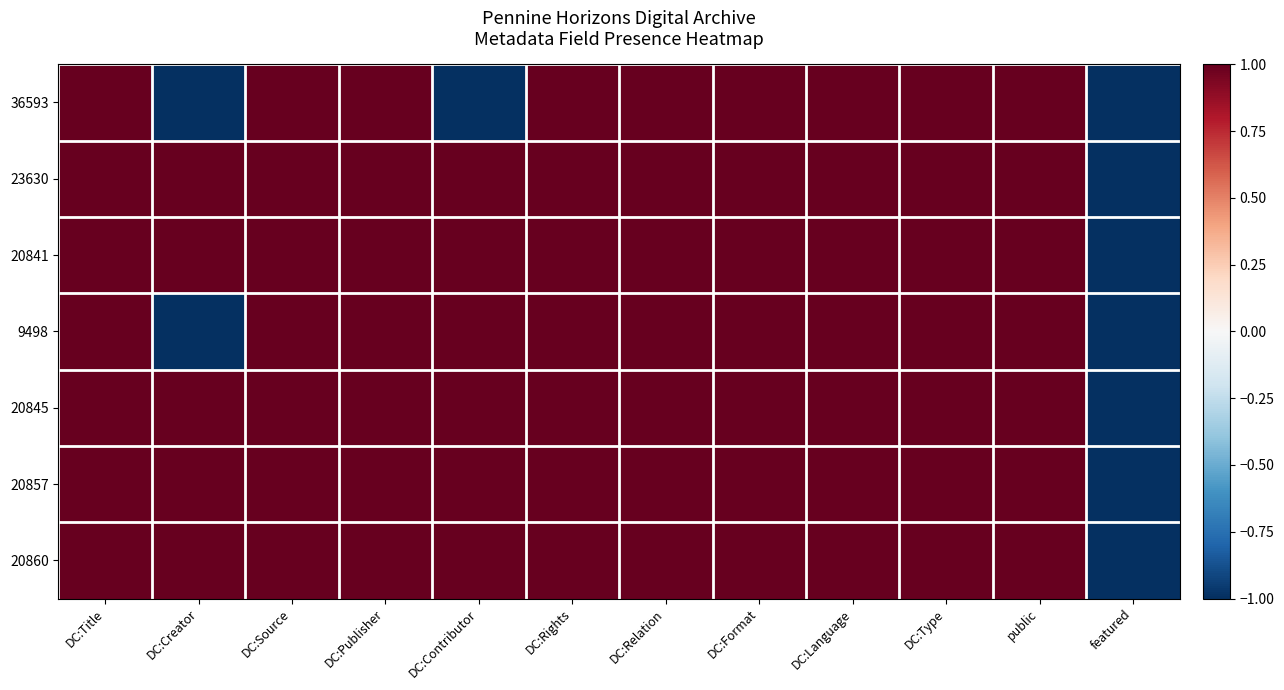

Which series has the largest range (max minus min)?

36593